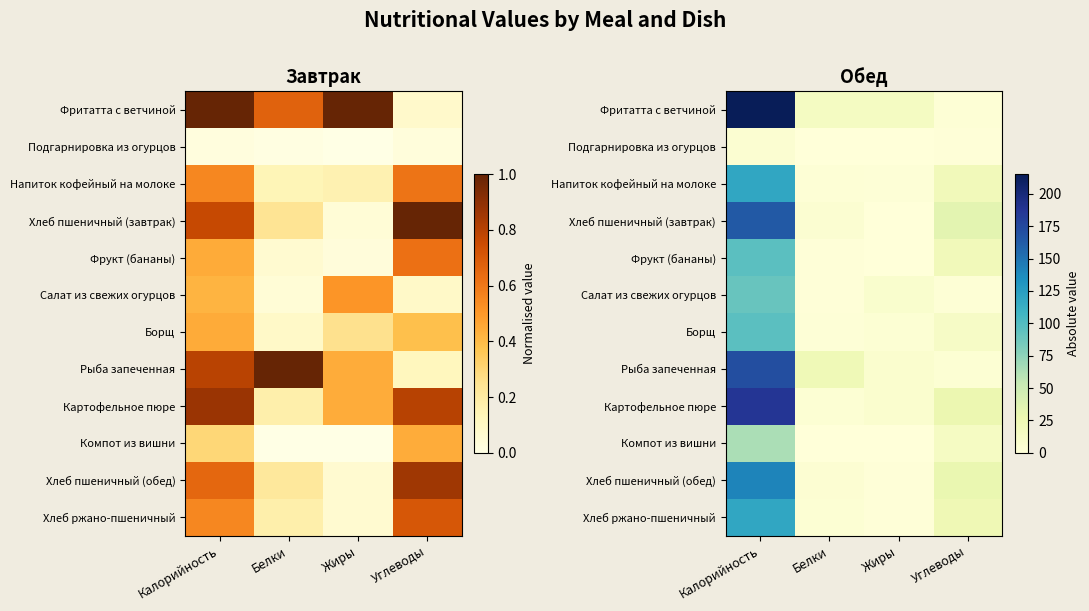

What is the average value of the Рыба запеченная series?

51.2